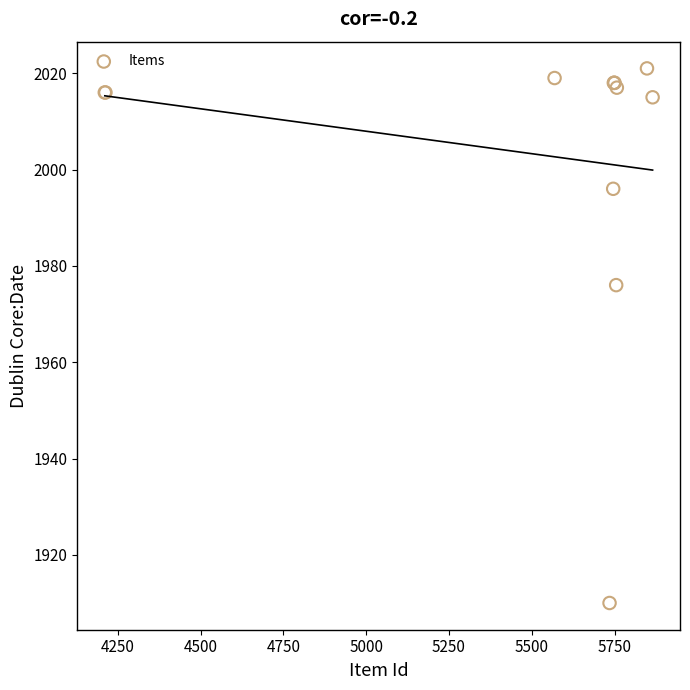

What Y value in the scatter plot is closest to 1965?

1976